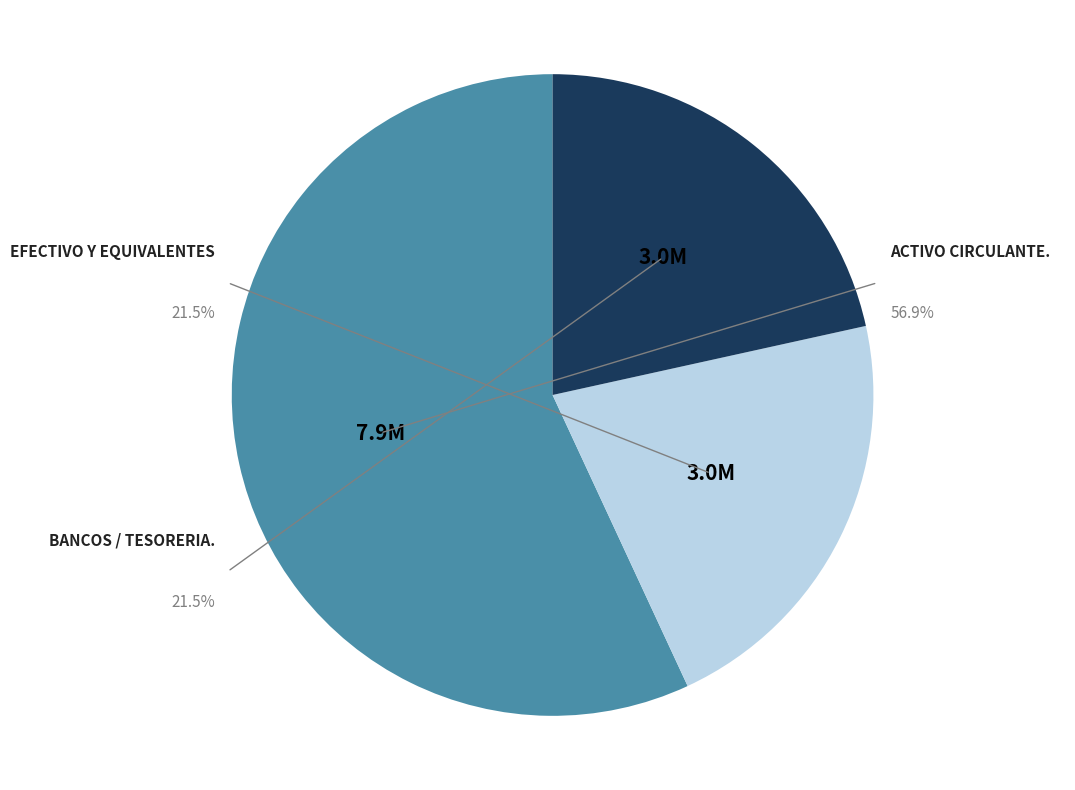

The BANCOS / TESORERIA. slice represents 33% of the pie. True or false?

False